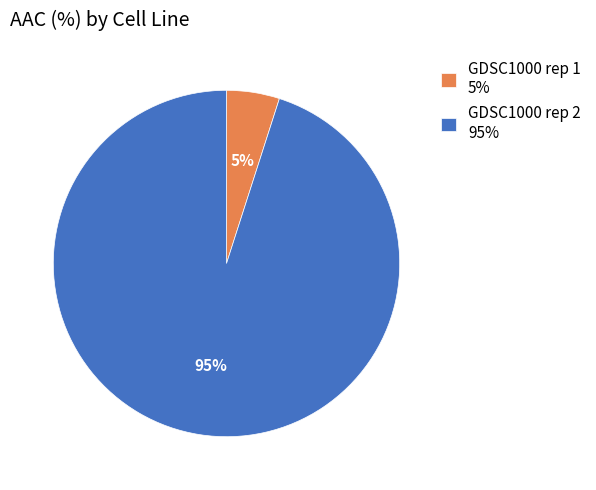

Combined, do GDSC1000 rep 1 5% and GDSC1000 rep 2 95% account for over 50%?

Yes